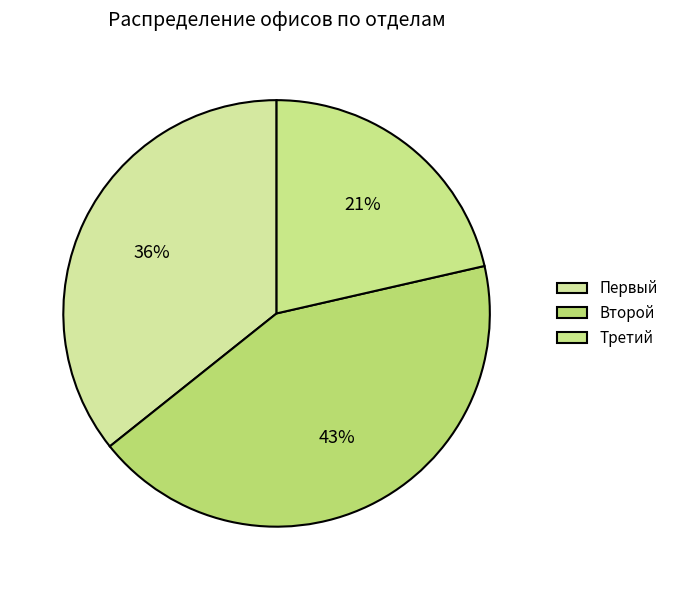

What percentage is the Третий slice, to the nearest percent?

21%